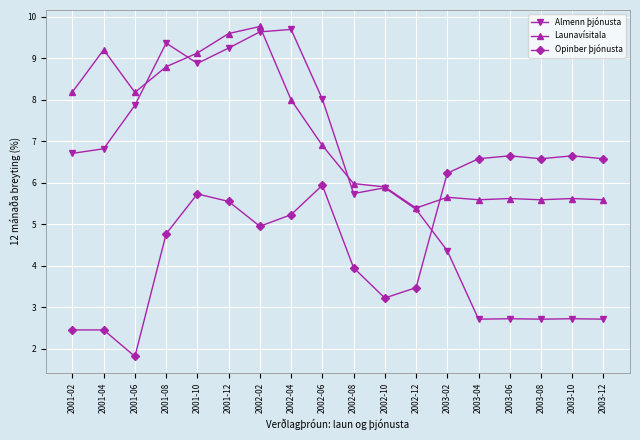

What is the average value of the Launavísitala series?

7.2